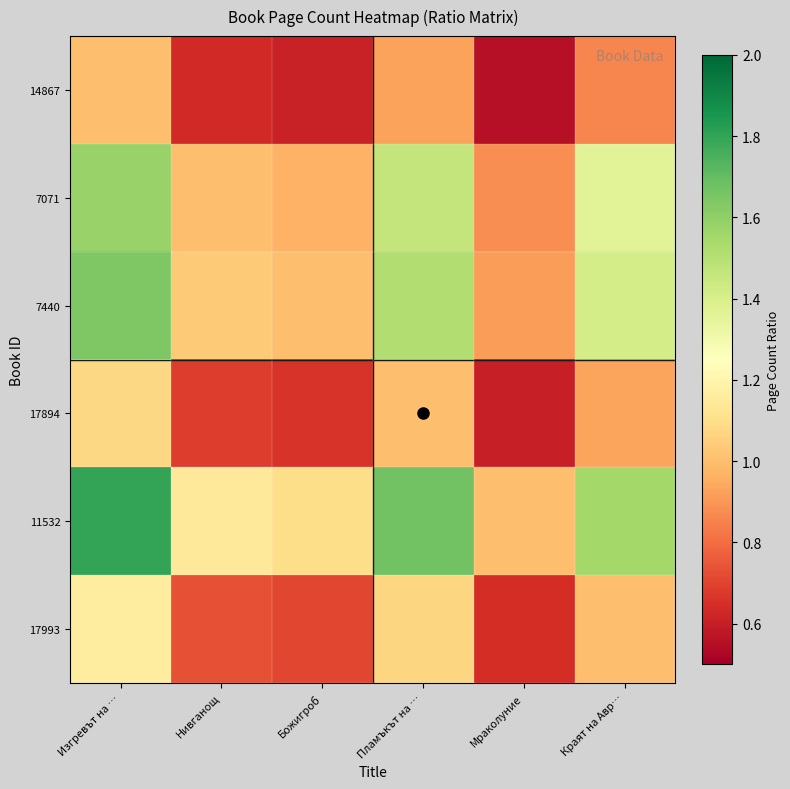

What is the smallest value displayed?

0.6